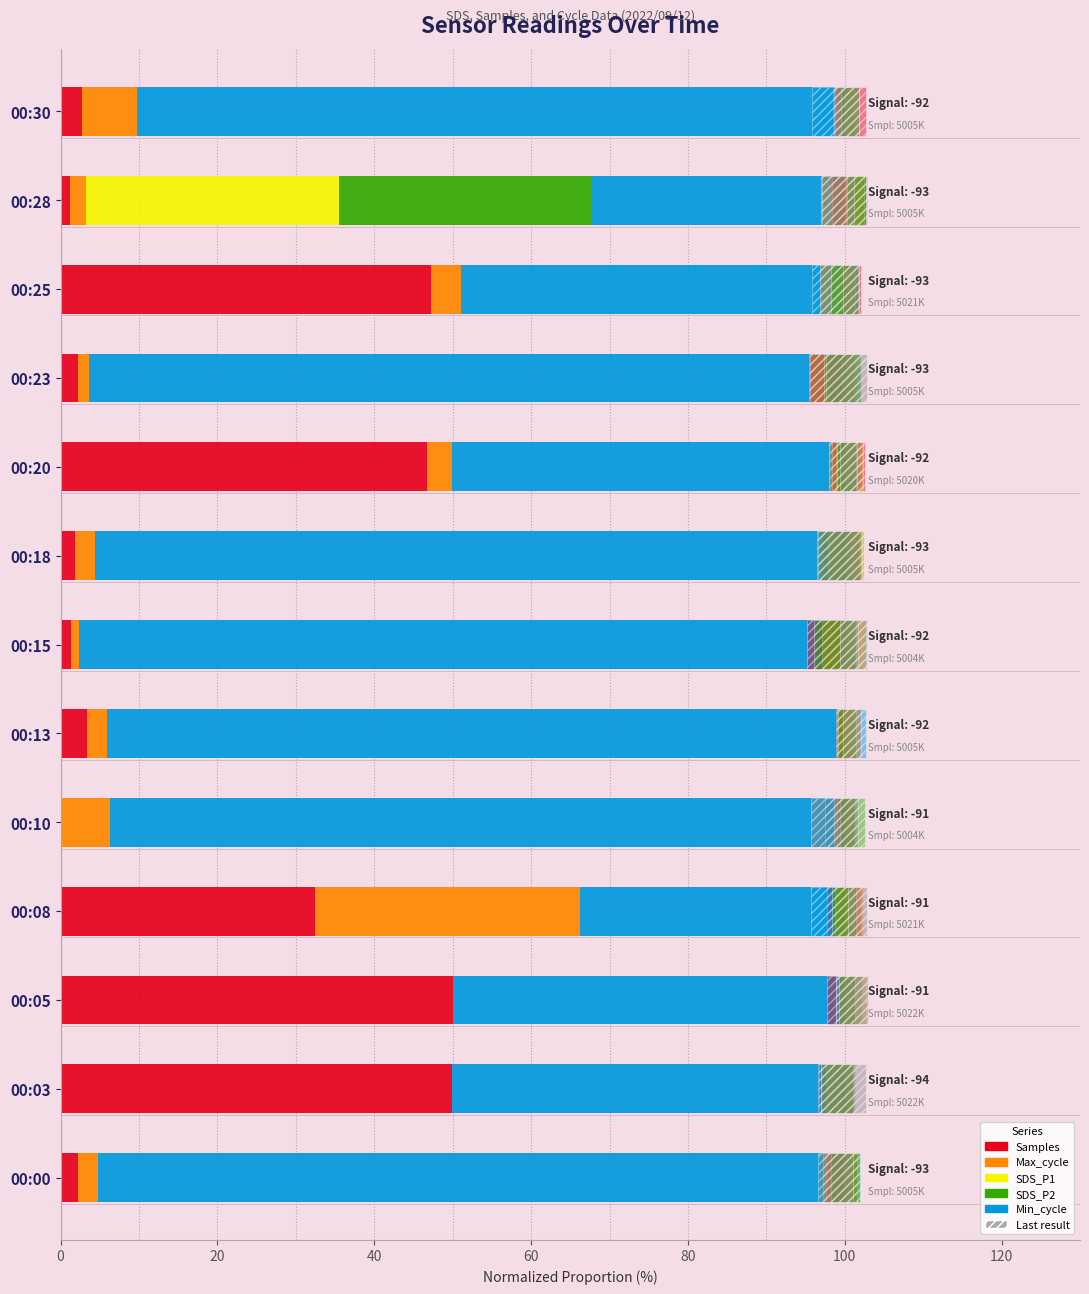

What is the value of the Samples bar at the 7th from the left?

1.4